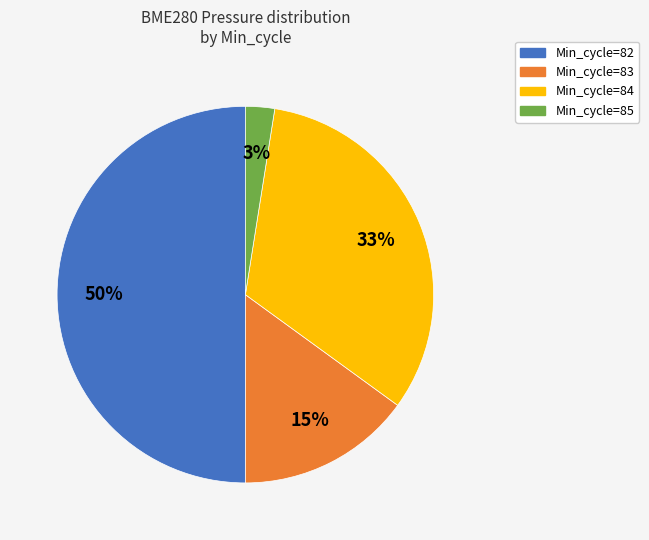

True or false: Min_cycle=85 accounts for 3% of the total.

True